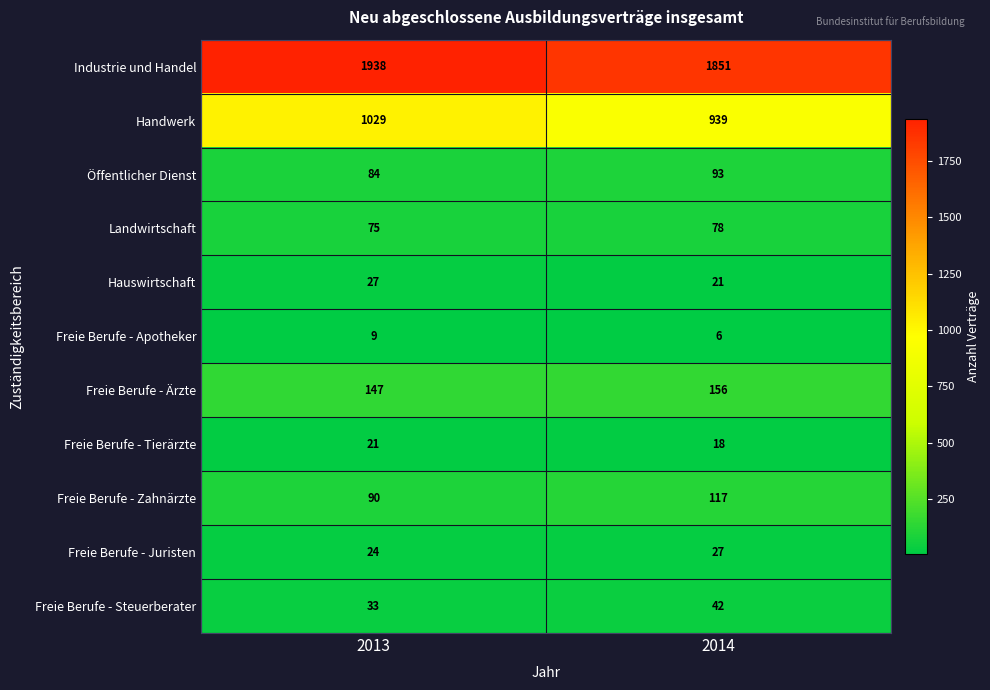

At 2013, list the series in order from smallest to largest.

Freie Berufe - Apotheker, Freie Berufe - Tierärzte, Freie Berufe - Juristen, Hauswirtschaft, Freie Berufe - Steuerberater, Landwirtschaft, Öffentlicher Dienst, Freie Berufe - Zahnärzte, Freie Berufe - Ärzte, Handwerk, Industrie und Handel